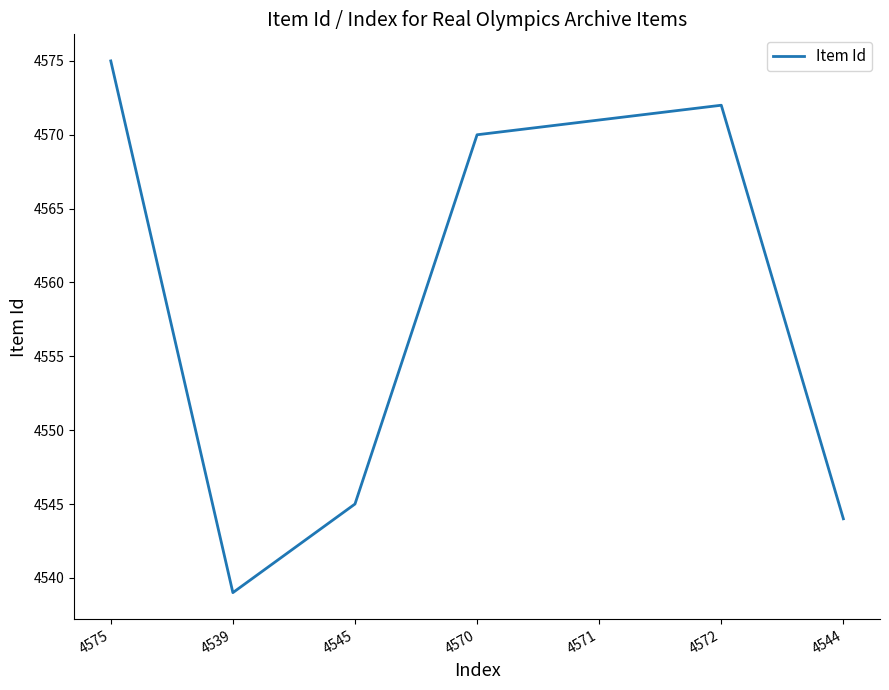

Rank the categories by value from lowest to highest.

4539, 4544, 4545, 4570, 4571, 4572, 4575